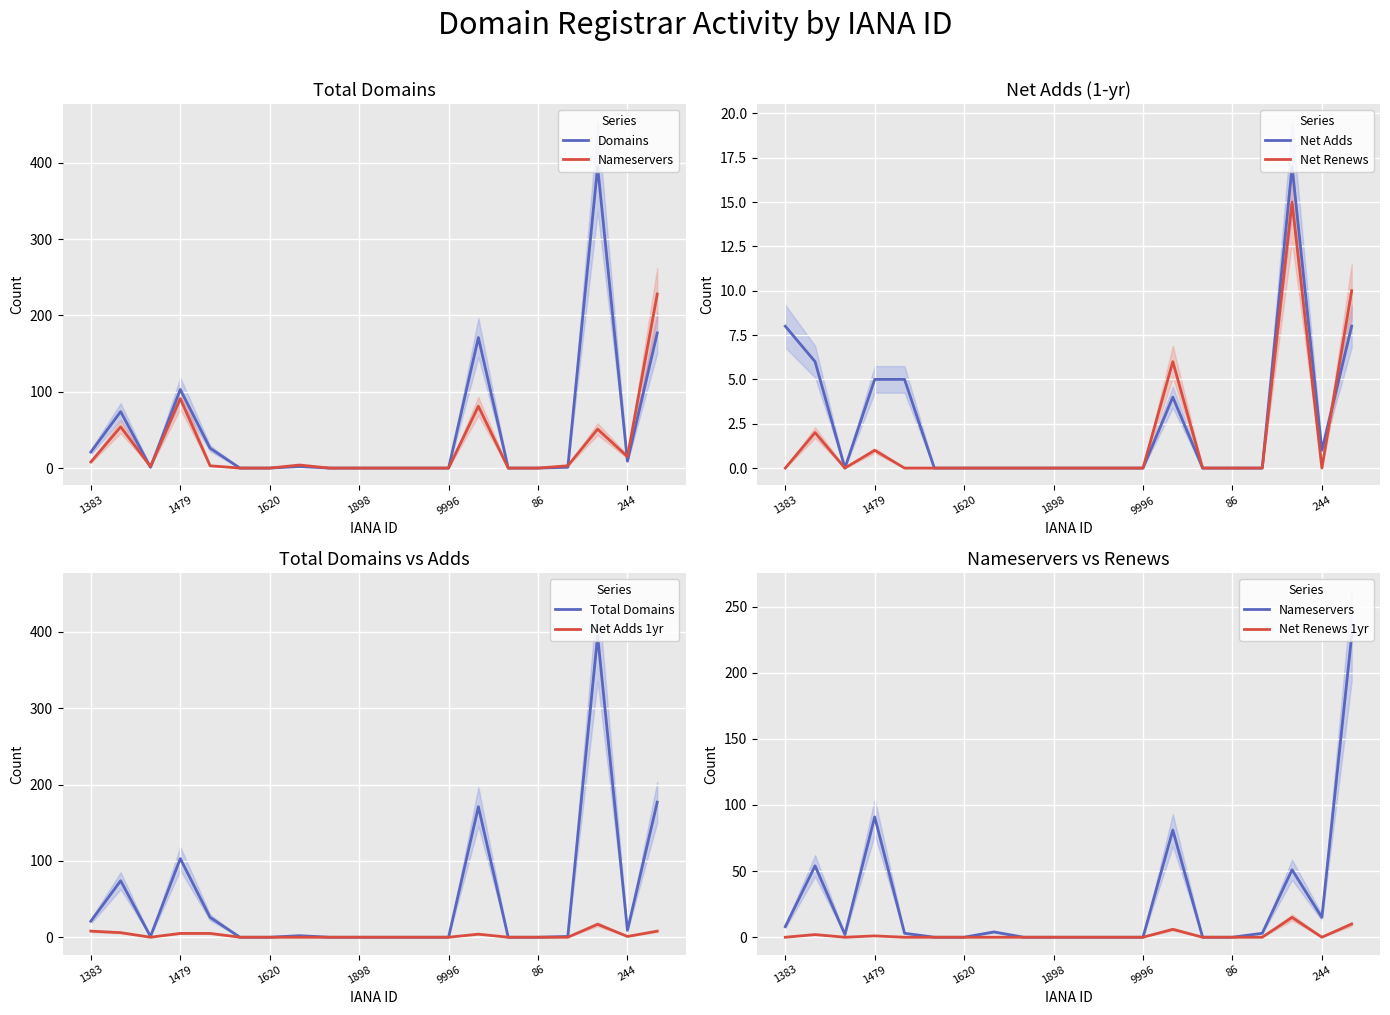

What is the highest value of the Net Adds series?

17